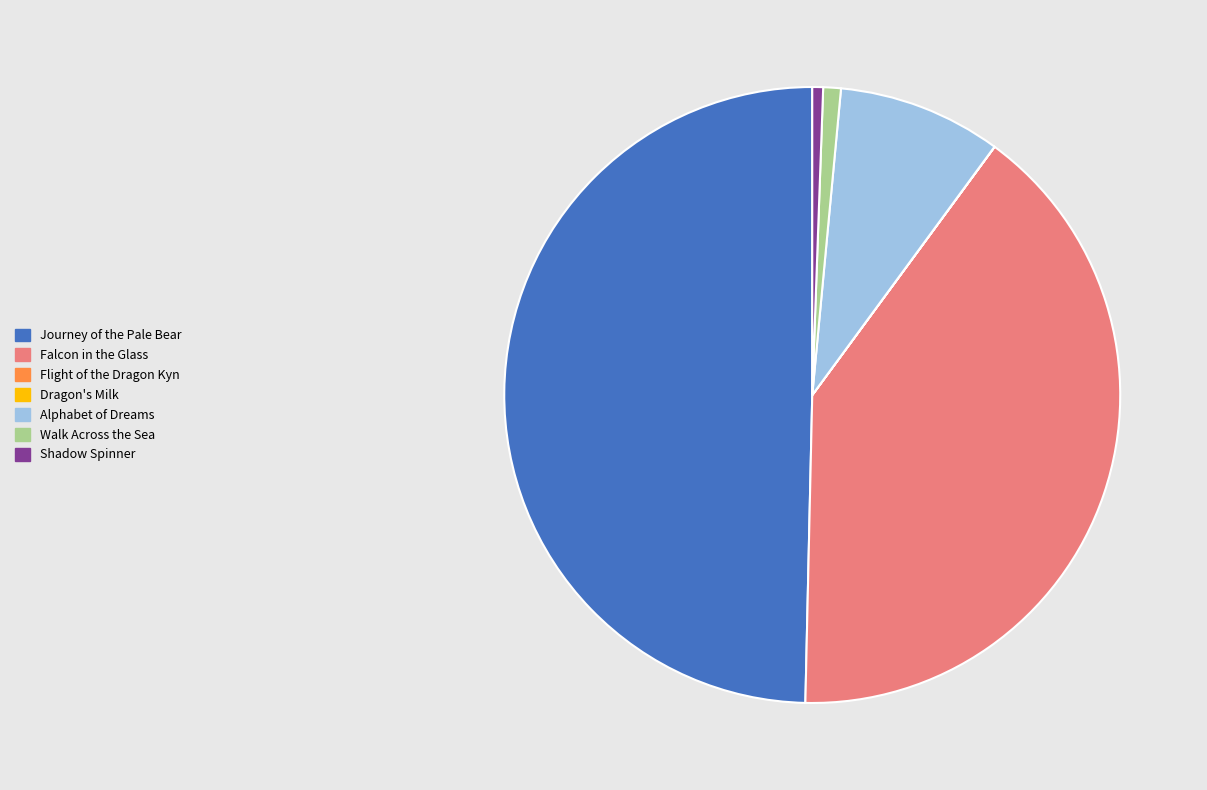

Combined, do Falcon in the Glass and Walk Across the Sea account for over 50%?

No